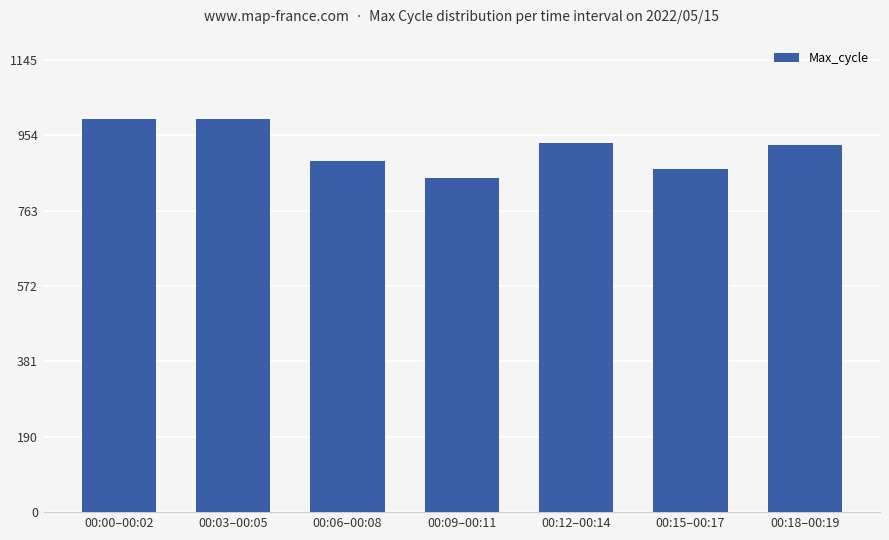

What is the label of the 7th bar from the left?

00:18–00:19